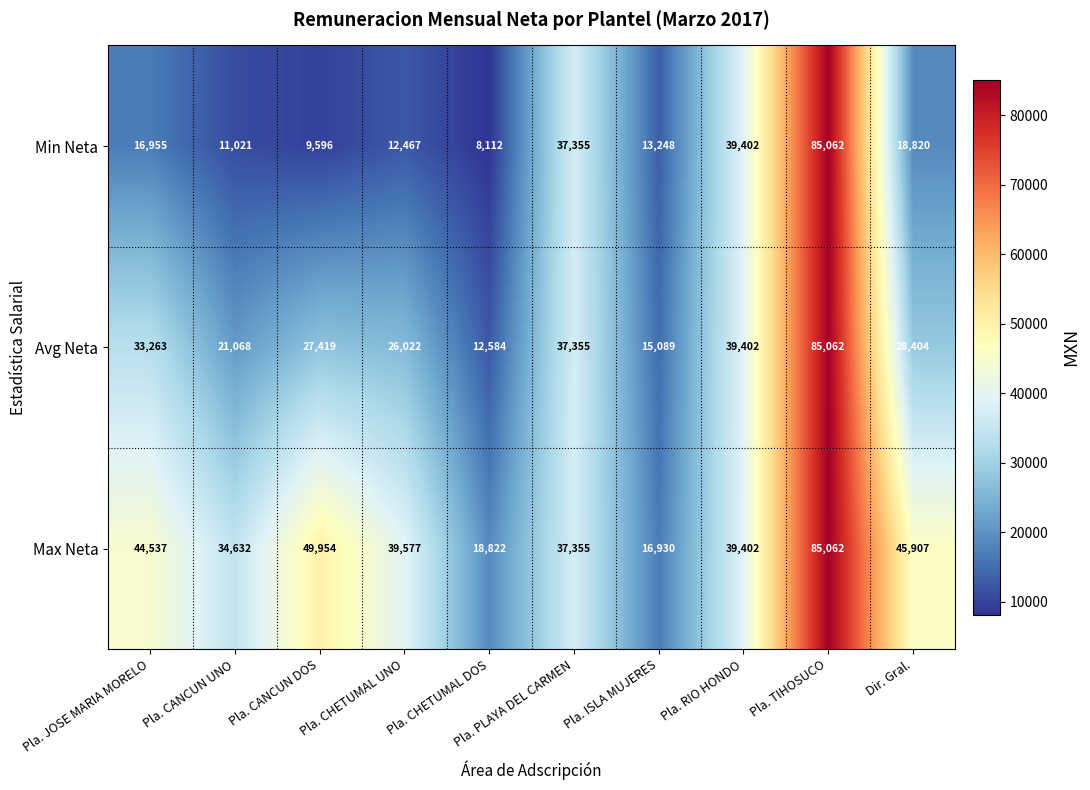

Between Pla. ISLA MUJERES and Pla. RIO HONDO, which series saw the biggest shift?

Min Neta